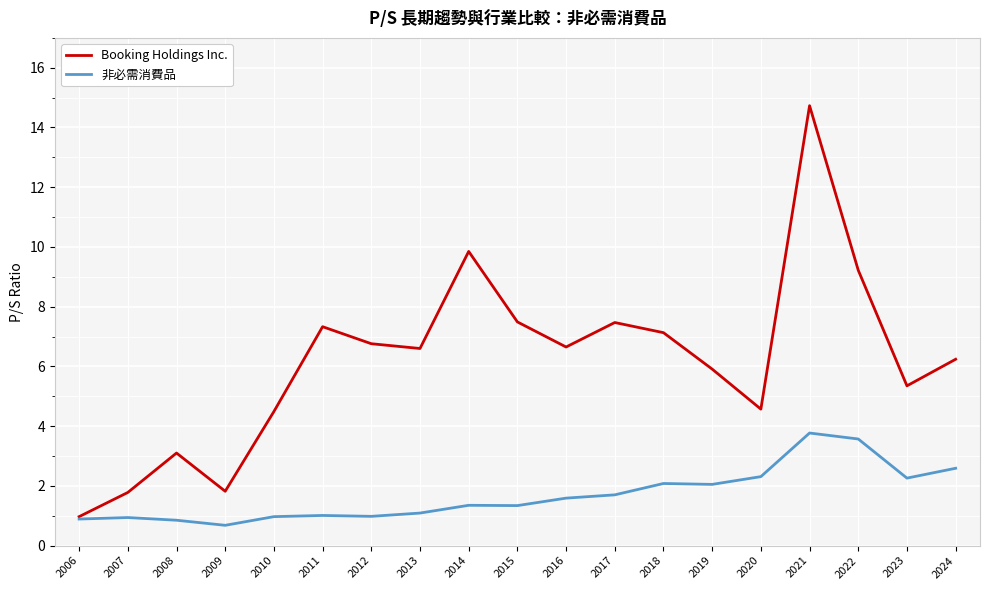

True or false: Booking Holdings Inc. has a value of 7.3 at 2011.

True